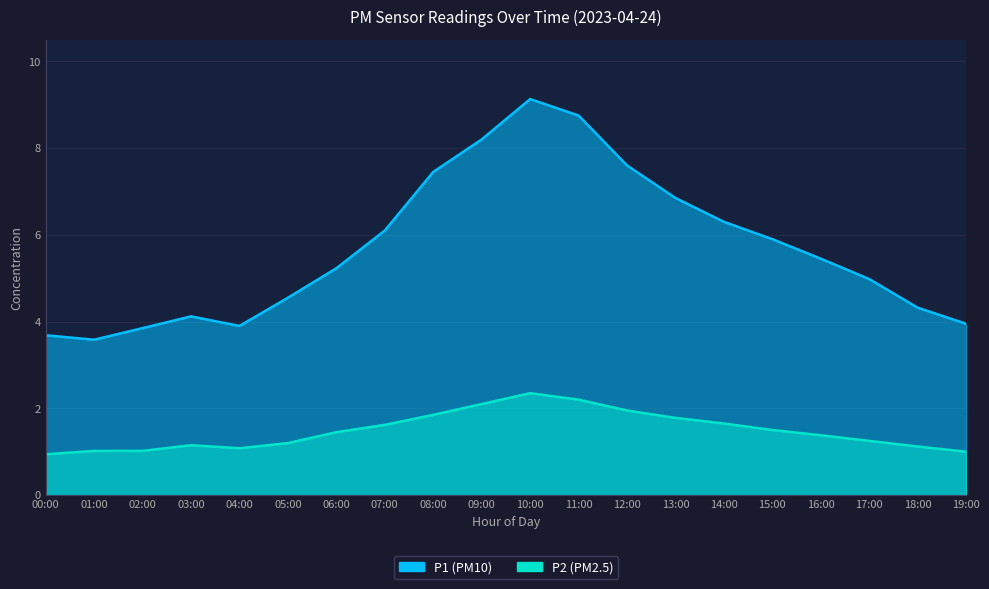

How many distinct data groups are displayed?

2